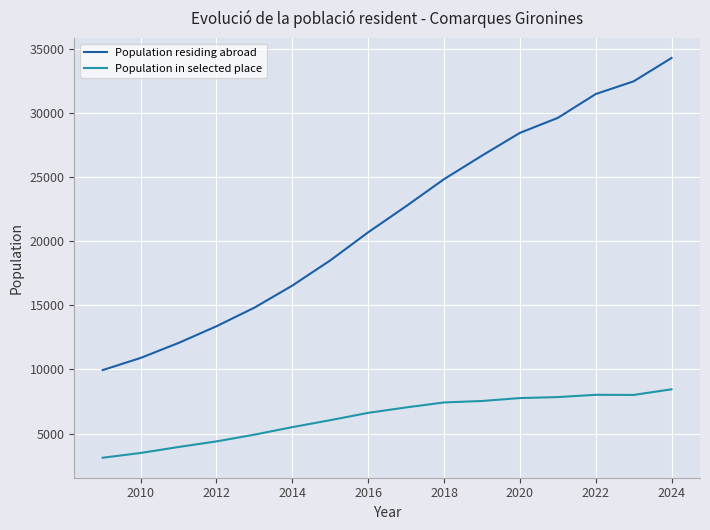

List the series in order of their peak value, lowest first.

Population in selected place, Population residing abroad